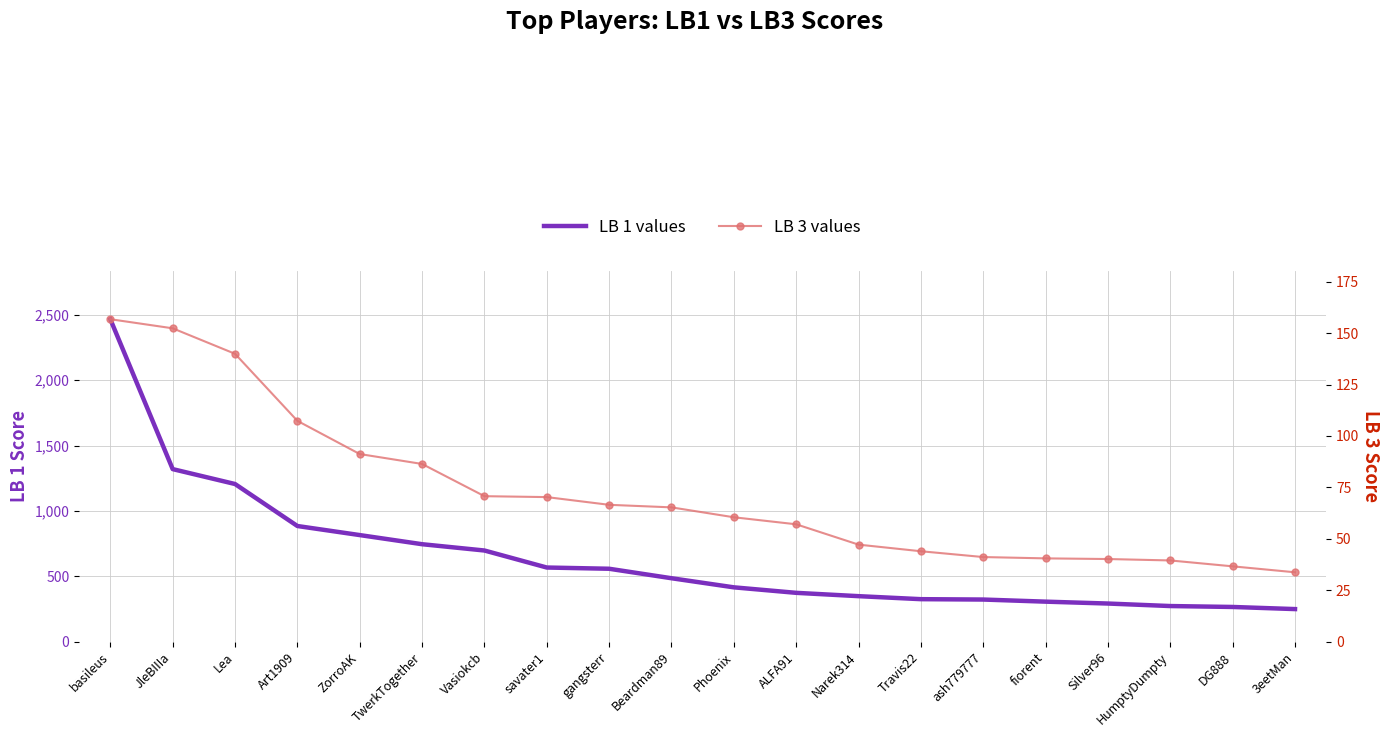

How many data points does each series have?

20